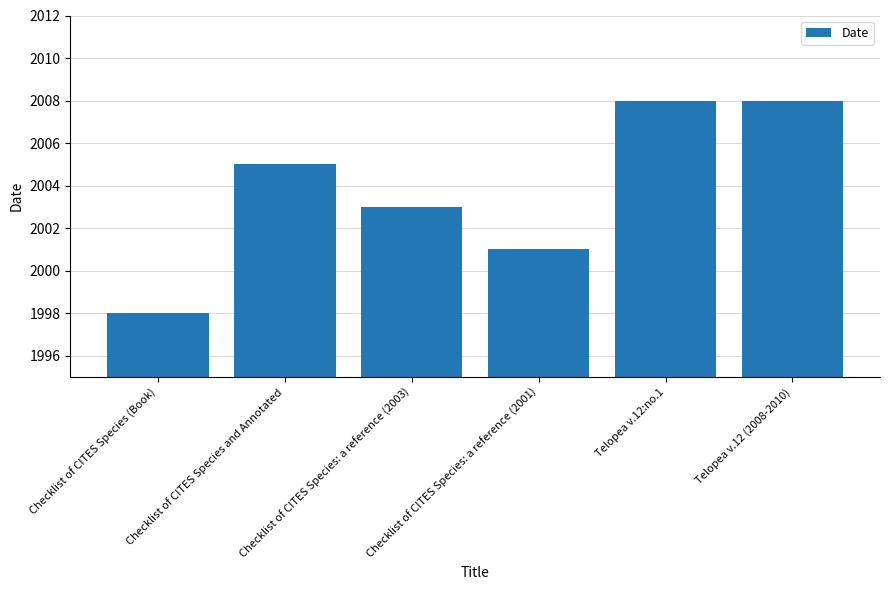

What position from the right is Telopea v.12:no.1?

2